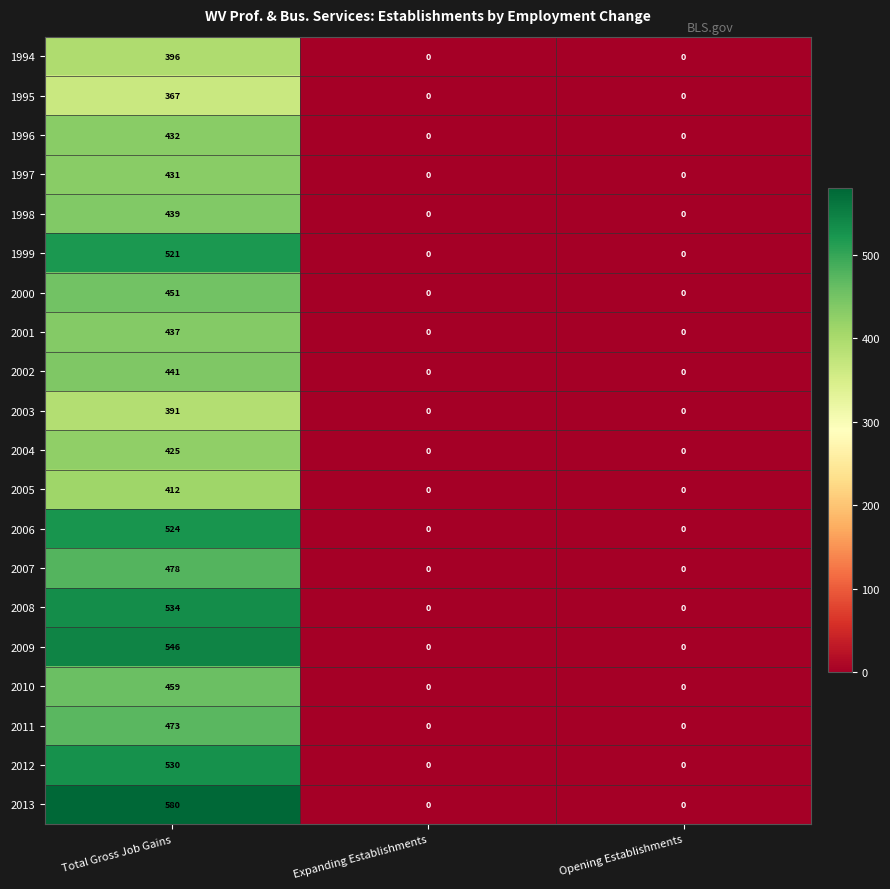

What is the maximum value shown in the chart?

580